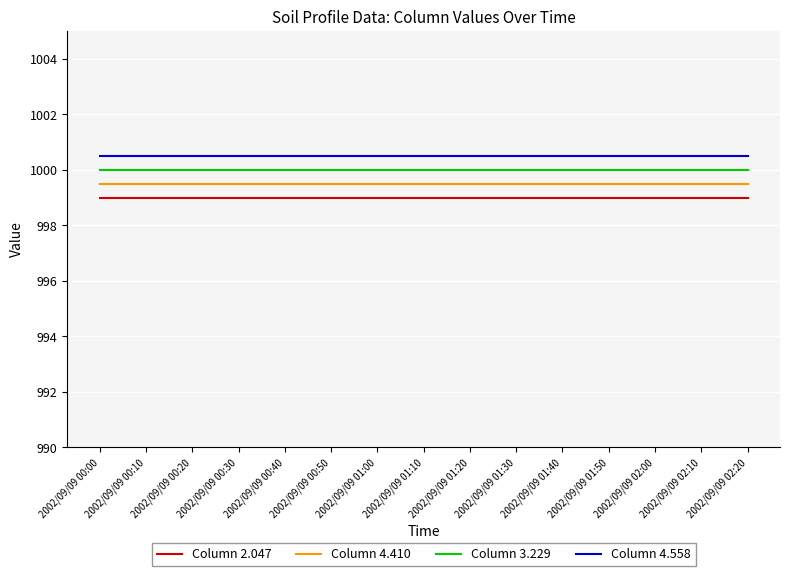

Does the chart display data point markers on the line(s)?

No